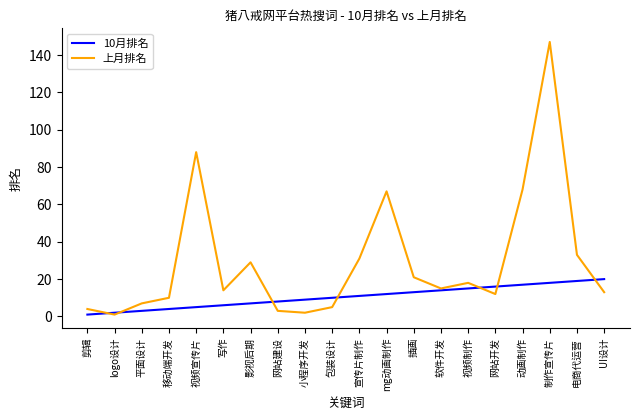

What position from the right is 动画制作?

4